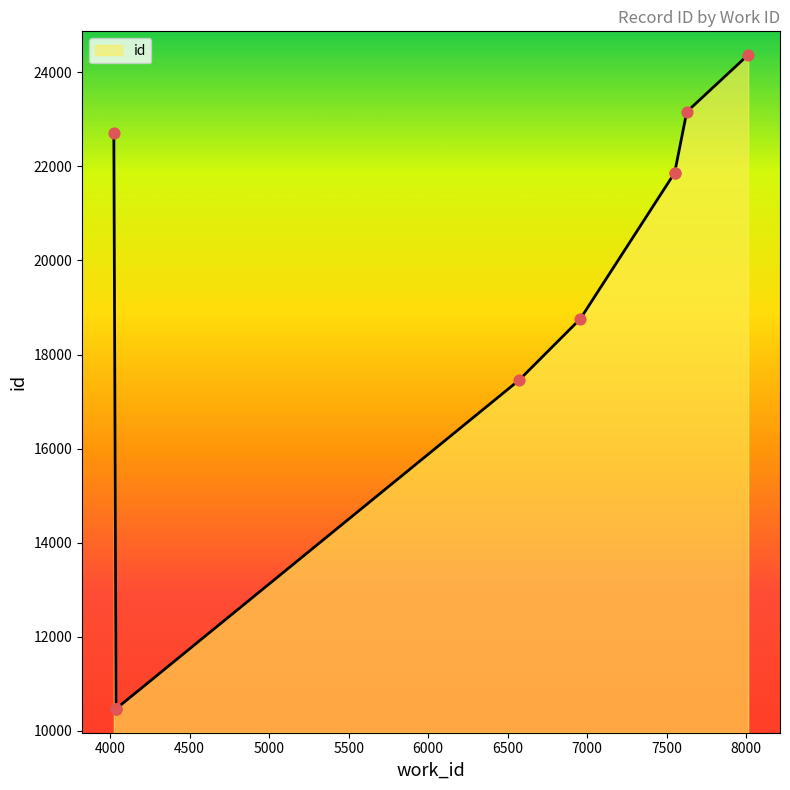

Between 7550 and 7550, which is larger?

7550